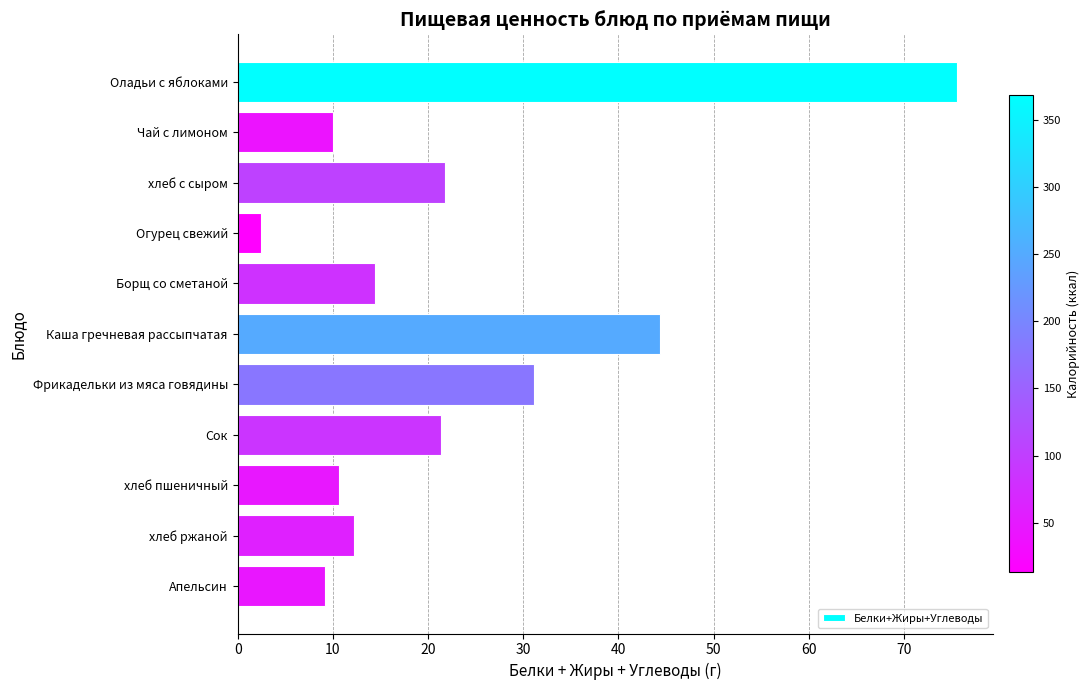

How many values are below 14?

5